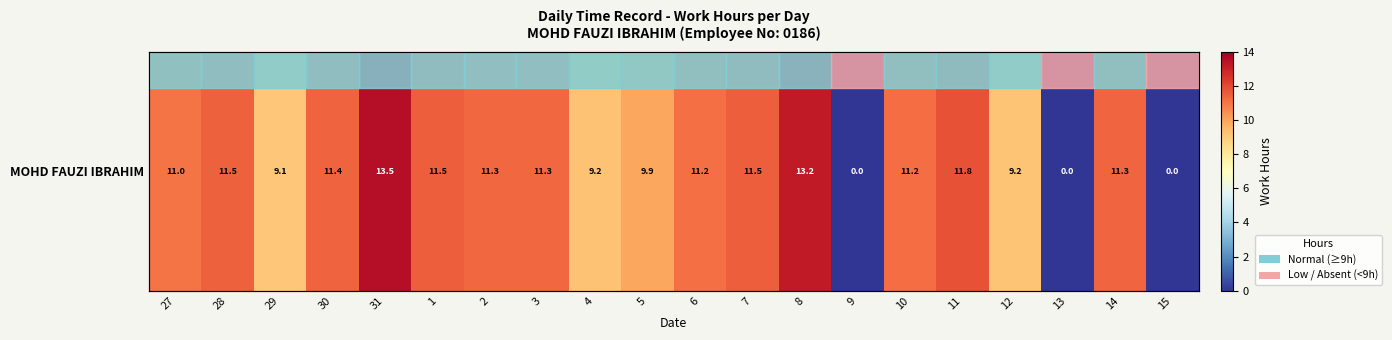

What is the change in value from 30 to 14?

-0.1